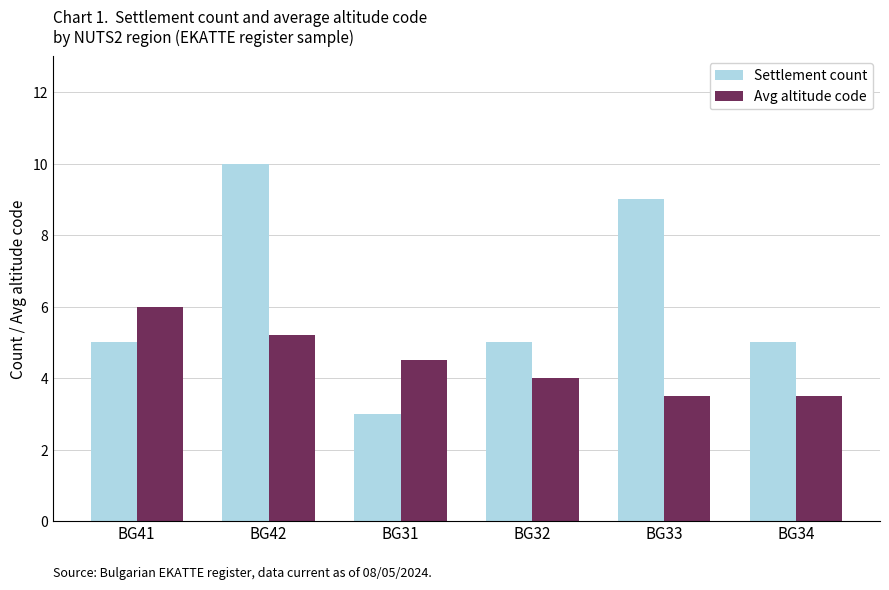

What is the spread (max minus min) of values at BG31?

1.5